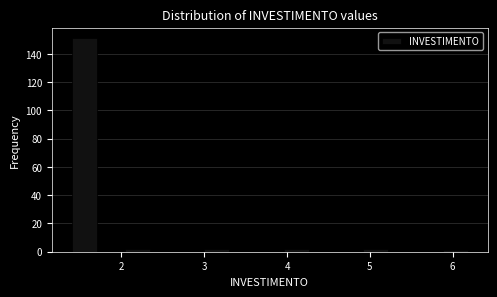

Read against the x-axis, roughly where is the centre of the tallest bar?

1.6